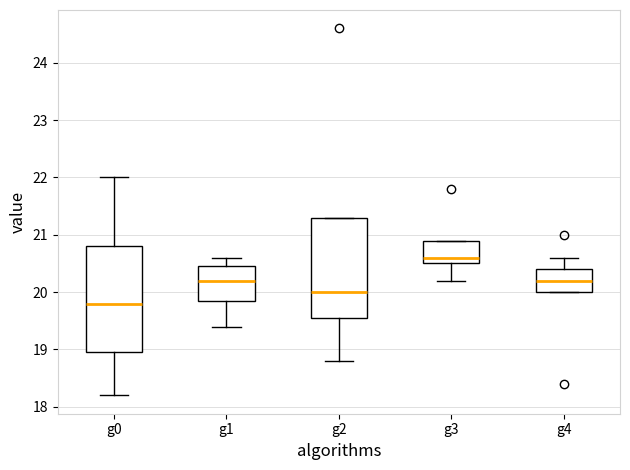

Which box's median line is the highest?

g3